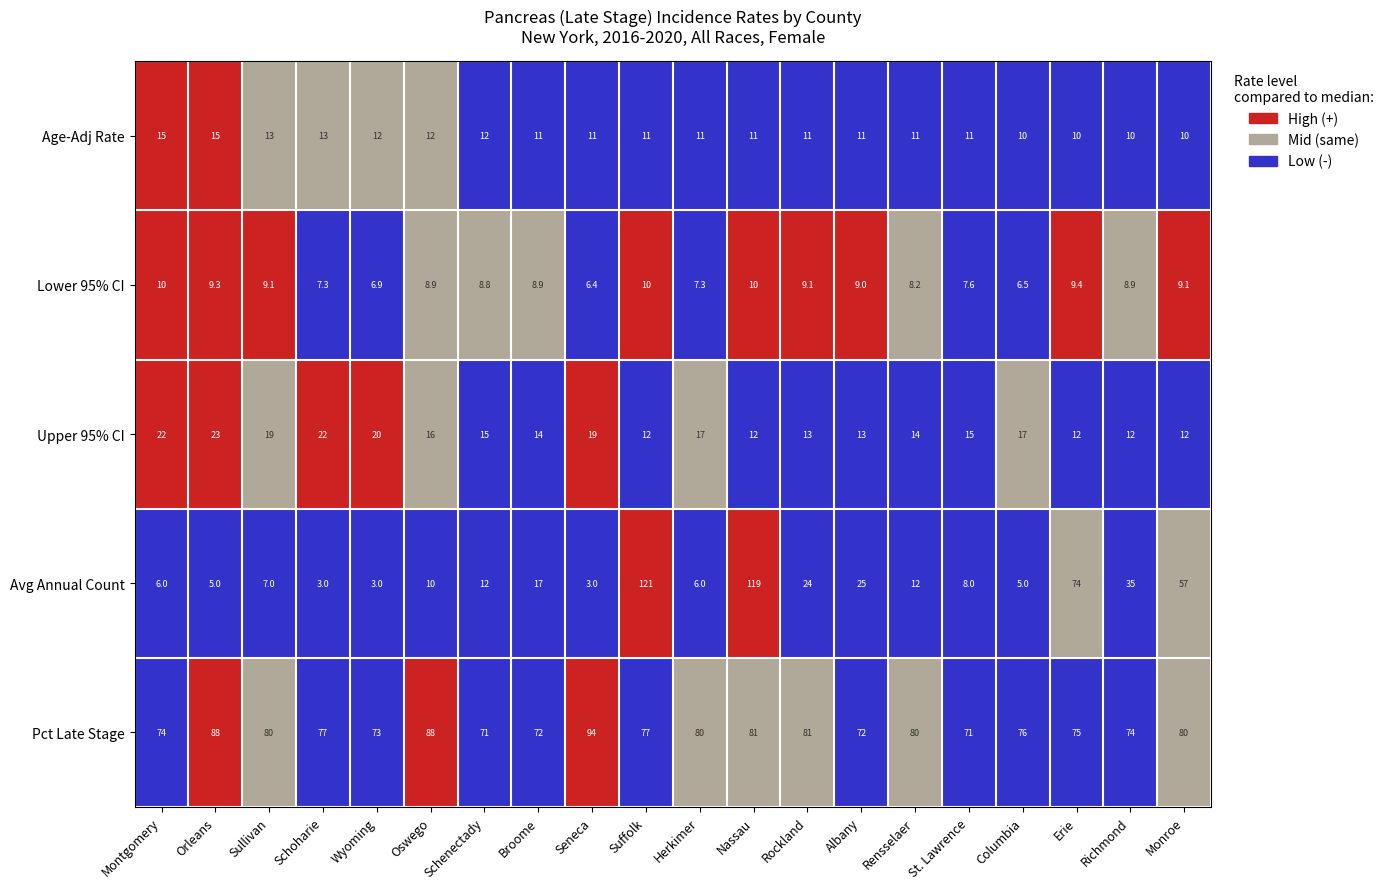

What is the difference between the second highest and second lowest values in the Upper 95% CI series?

10.0